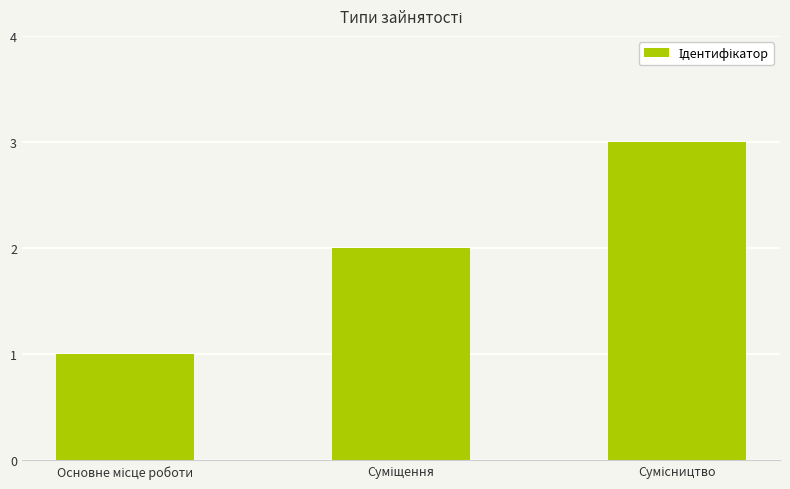

What is the smallest value displayed?

1